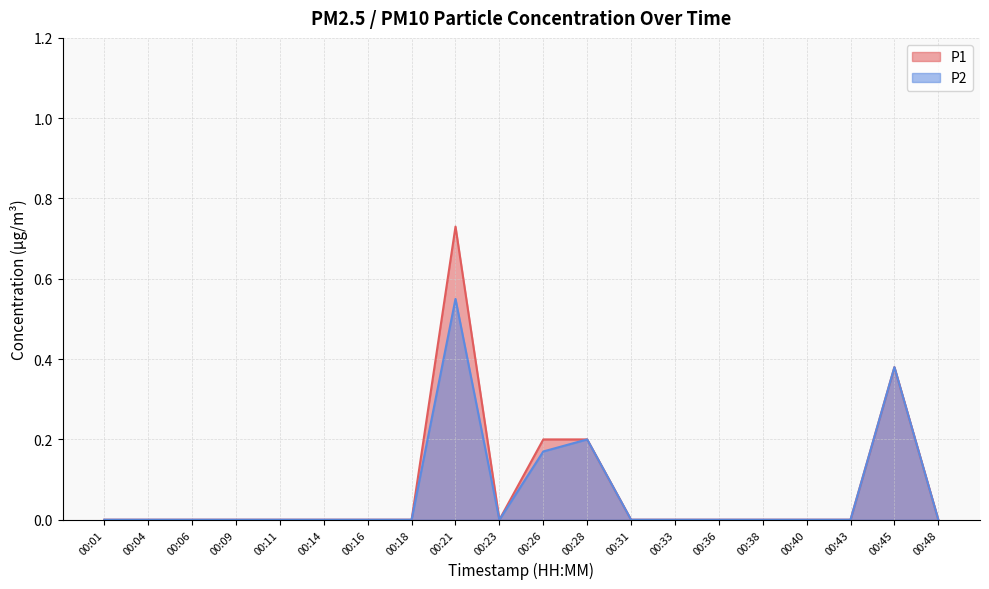

The P2 series shows 0.0 at 00:09. True or false?

True